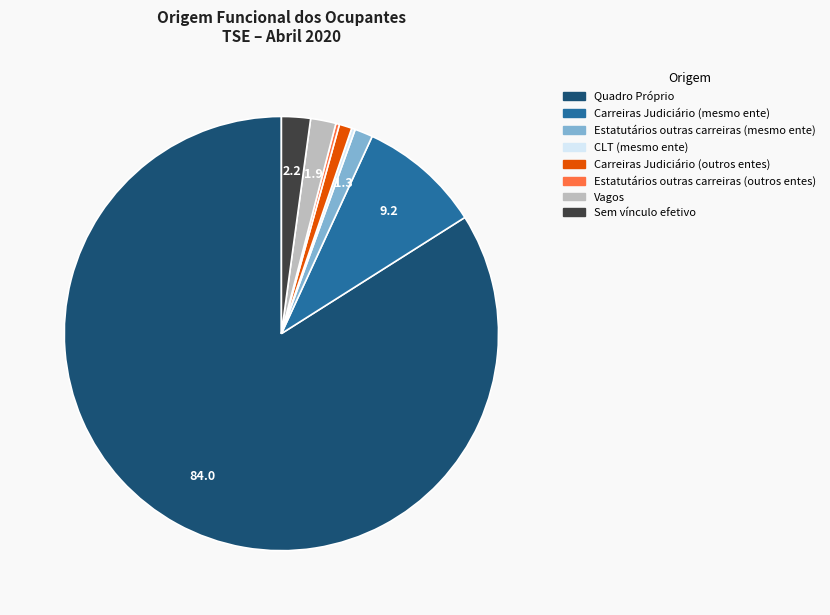

Is there a majority slice in this chart?

Yes